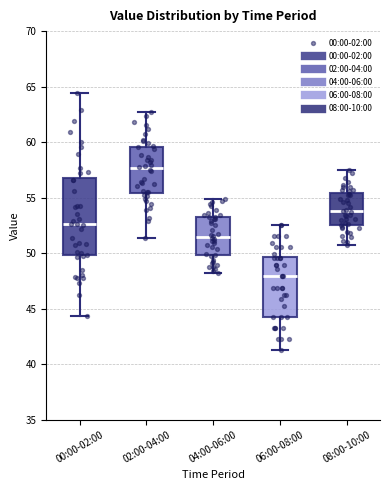

Where is the lower edge of the box for 00:00-02:00 on the y-axis? The values are not printed on the chart, so give them approximately, as read against the axis.

50.0